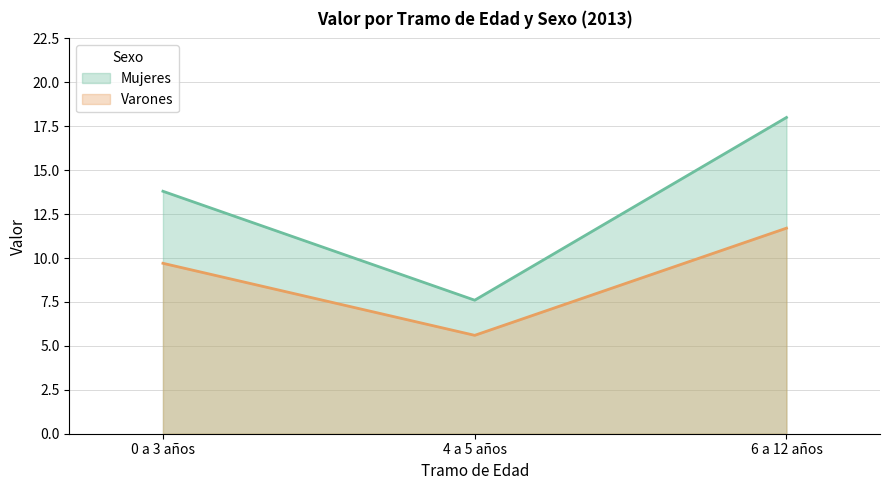

Between 0 a 3 años and 4 a 5 años, which is larger?

0 a 3 años